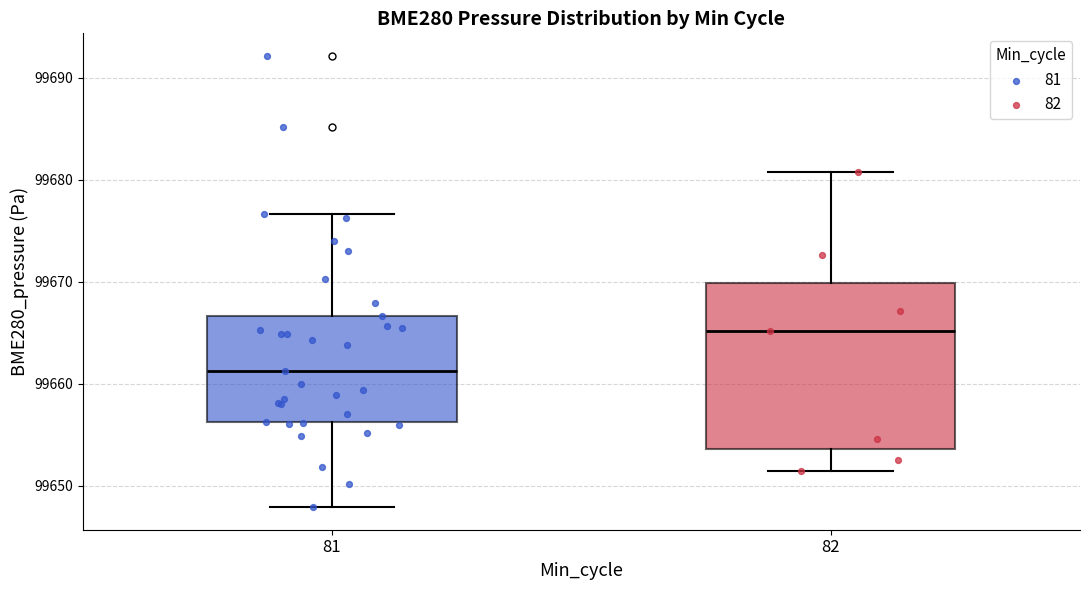

Reading left to right, read every box against the y-axis: the position of its median line, the range the box covers, and the ends of its whiskers. The values are not printed on the chart, so give them approximately, as read against the axis.

81: median 99661, box 99656 to 99667, whiskers 99648 to 99677
82: median 99665, box 99654 to 99670, whiskers 99651 to 99681